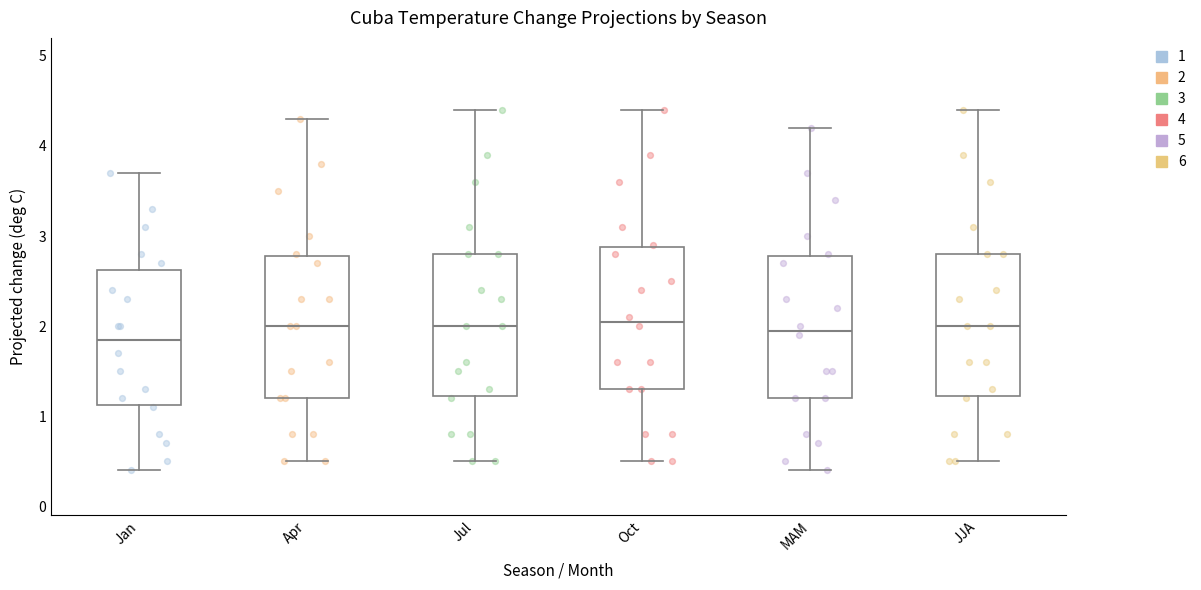

Where does the lower whisker of the box for Jan end on the y-axis? The values are not printed on the chart, so give them approximately, as read against the axis.

0.4